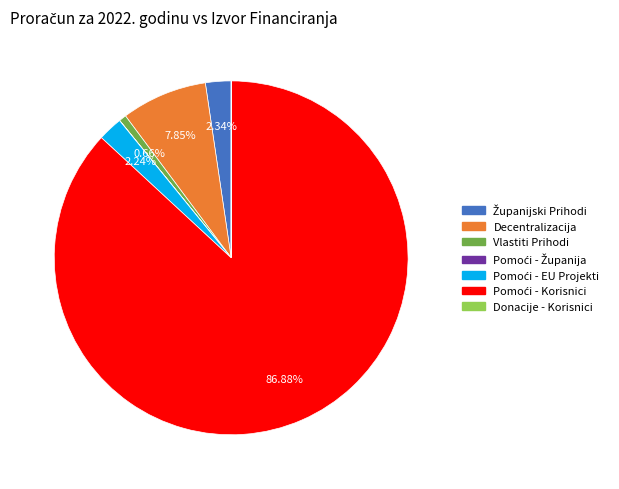

Does any single category account for the majority?

Yes